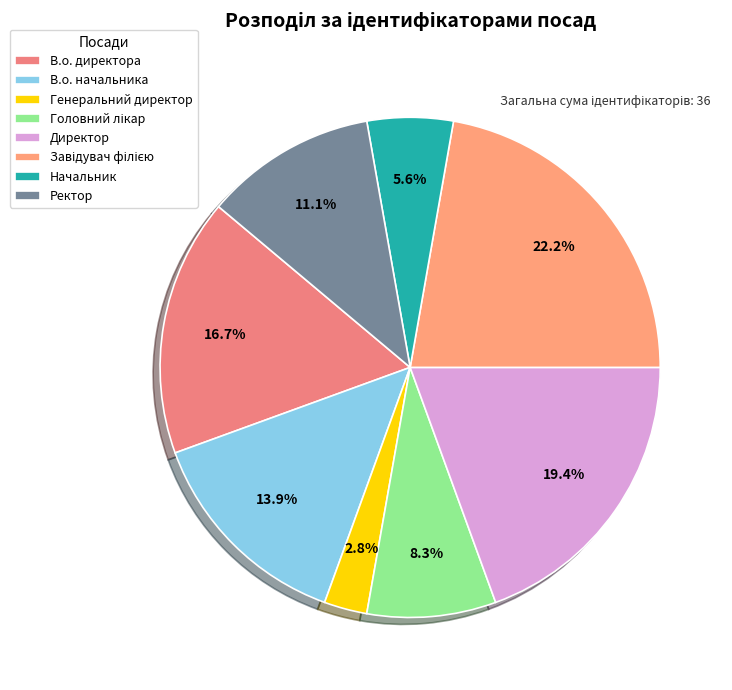

The В.о. директора slice represents 11% of the pie. True or false?

False